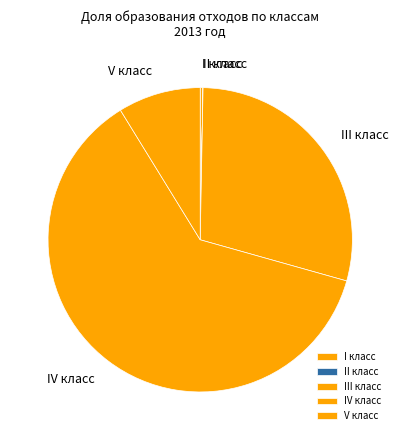

Is it true that V класс is 1% of the pie?

False